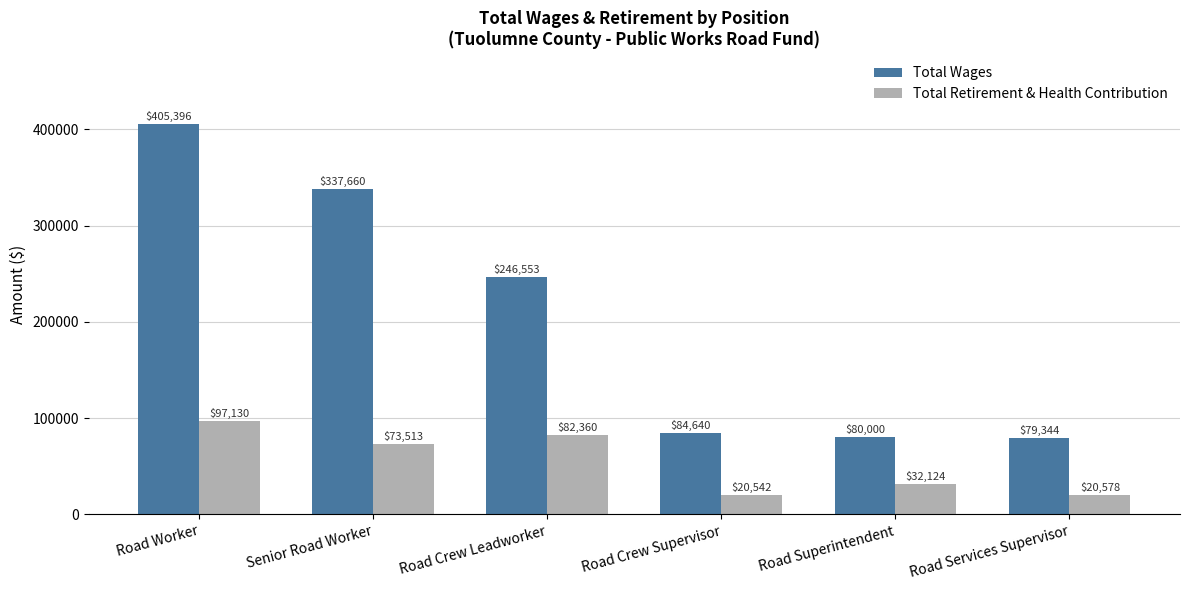

Reading left to right, what are all the values shown in this chart?

Total Wages: 405396	337660	246553	84640	80000	79344
Total Retirement & Health Contribution: 97130	73513	82360	20542	32124	20578